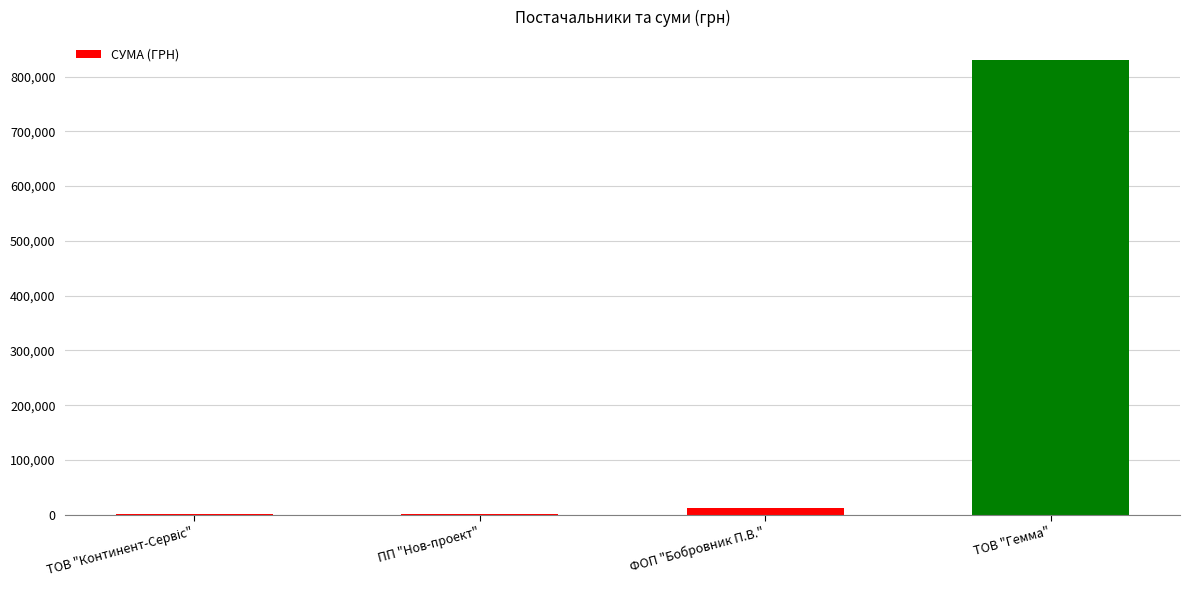

Which label corresponds to the largest value in the chart?

ТОВ "Гемма"